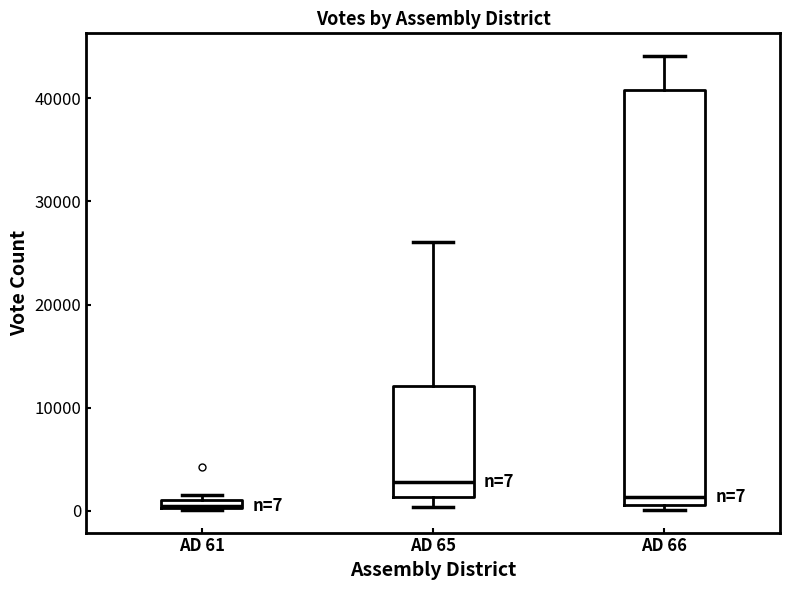

Comparing the boxes themselves (not the whiskers), which one is the tallest?

AD 66